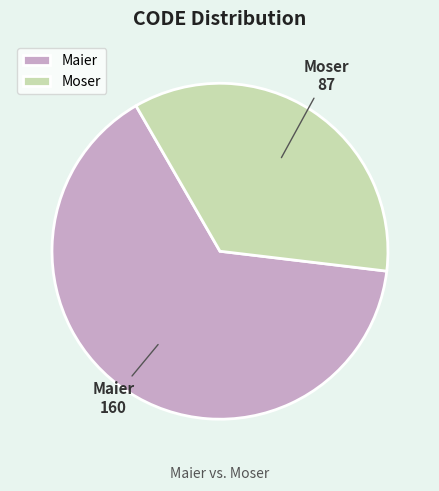

Approximately how many times larger is the value at Maier compared to Moser?

1.8